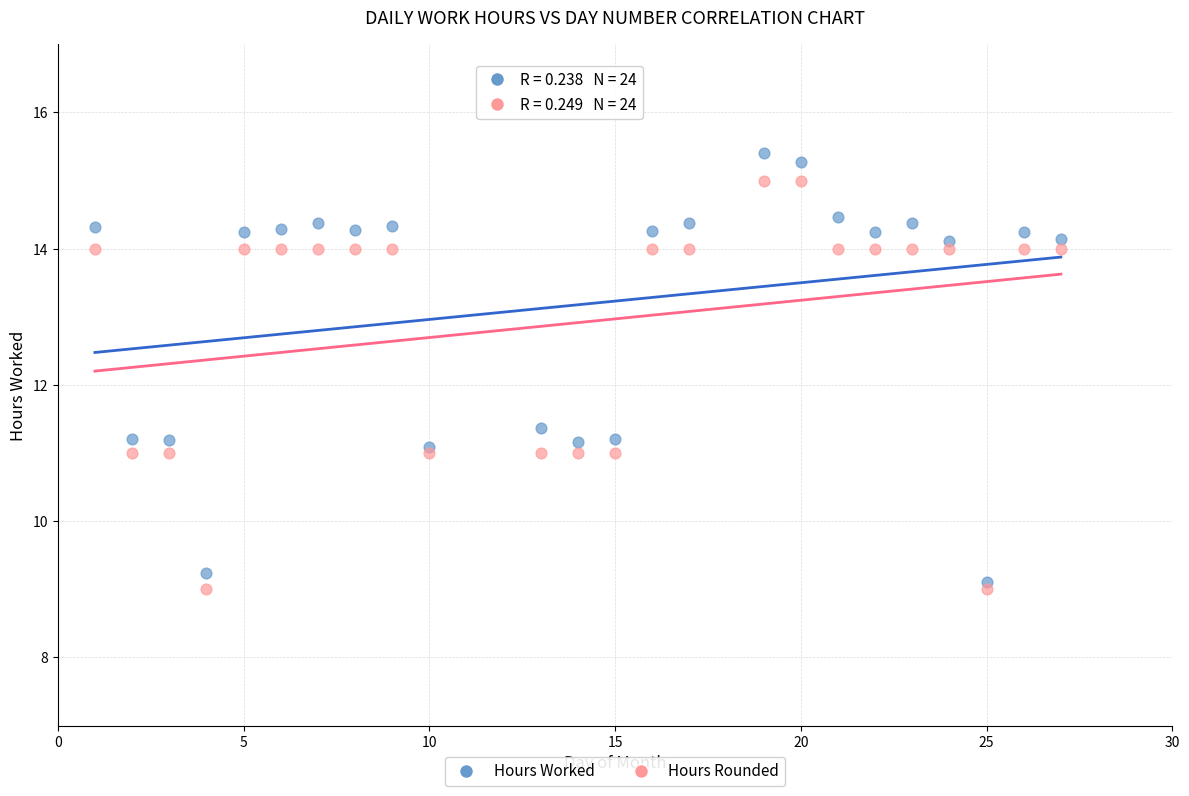

Which series has the largest Y range (max minus min)?

Hours Worked